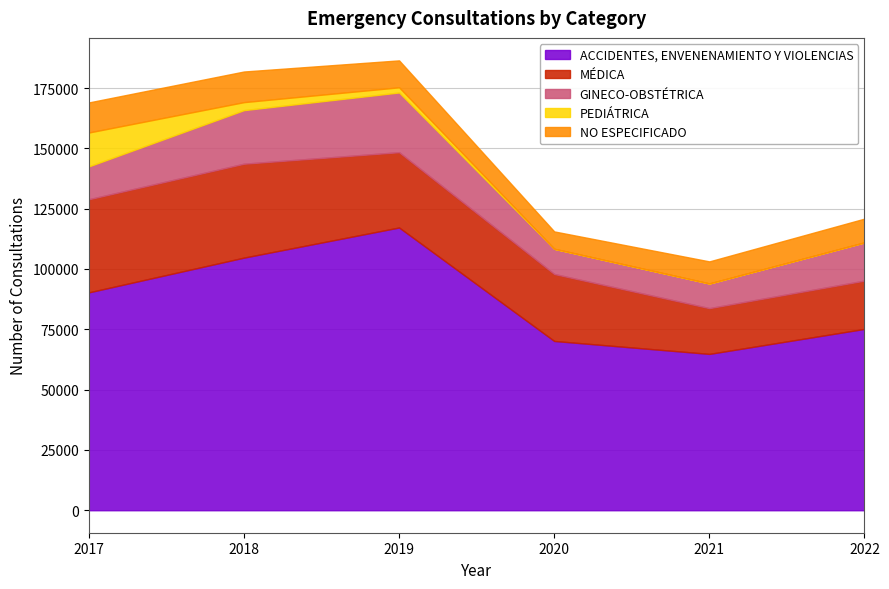

At which category is the sum across all series the highest?

2019